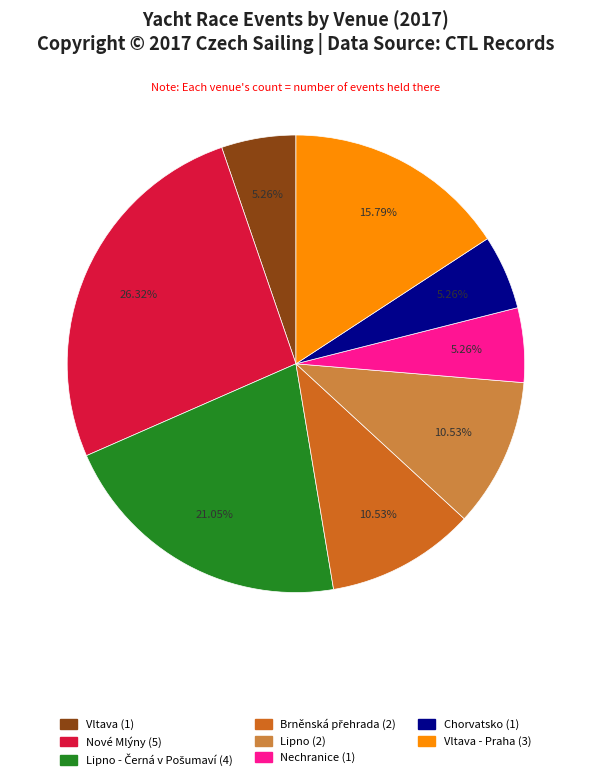

Is there any slice that represents more than half of the pie?

No